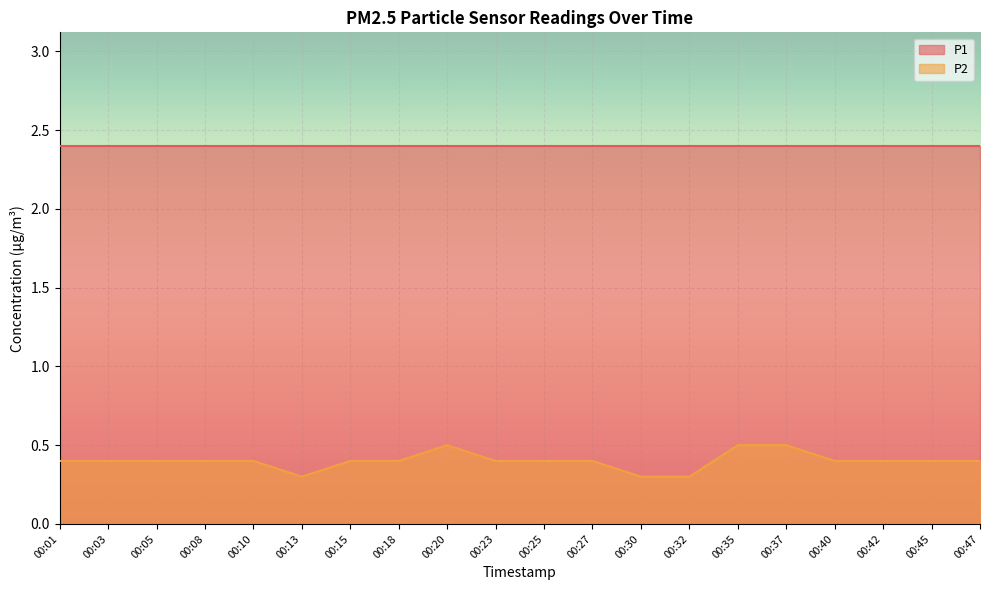

How many lines are shown in the chart?

2